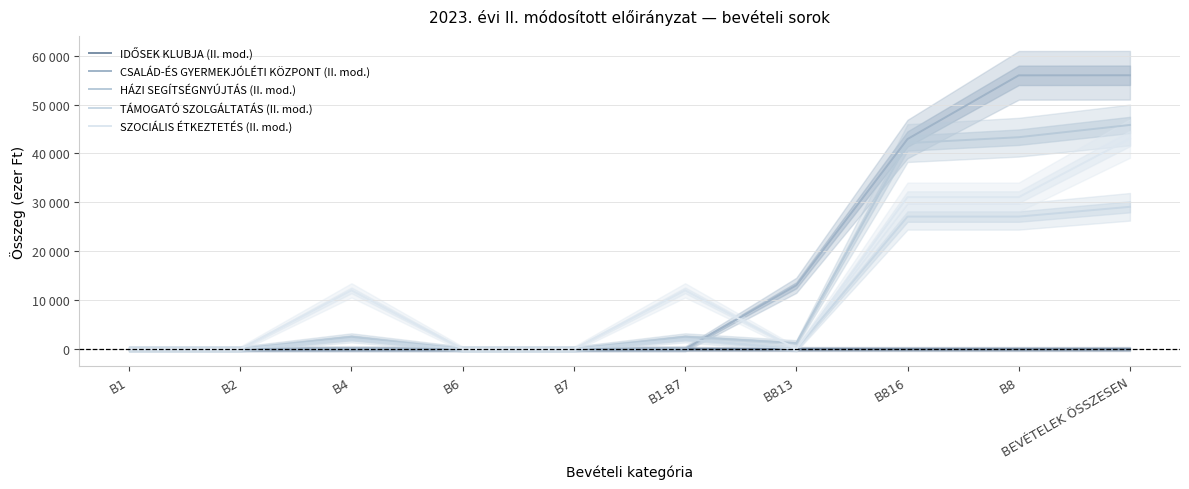

How many interior local peaks does the TÁMOGATÓ SZOLGÁLTATÁS (II. mod.) series have?

2